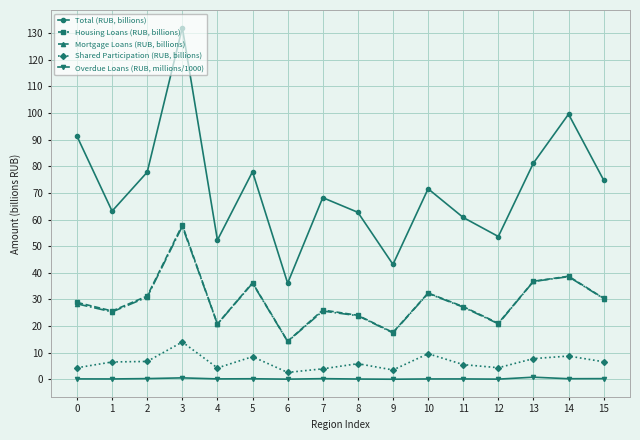

The Total (RUB, billions) series shows 74.8 at 15. True or false?

True